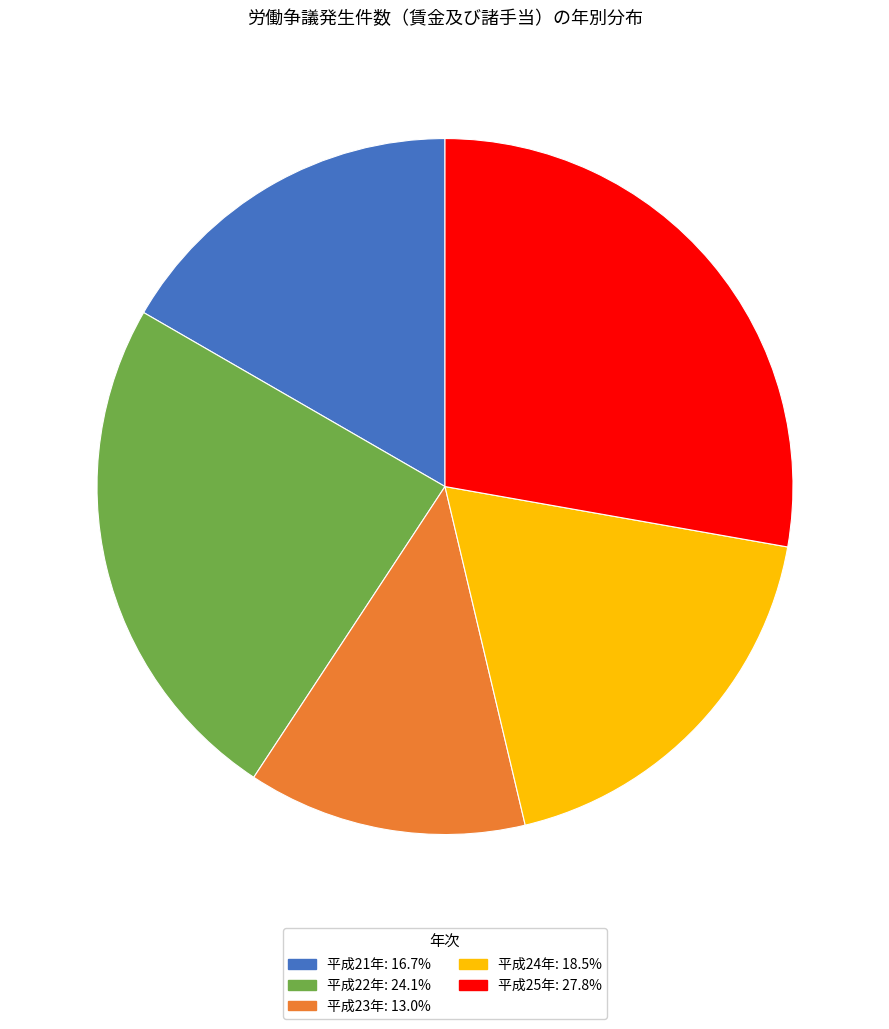

Do 平成24年 and 平成21年 together represent more than half of the pie?

No